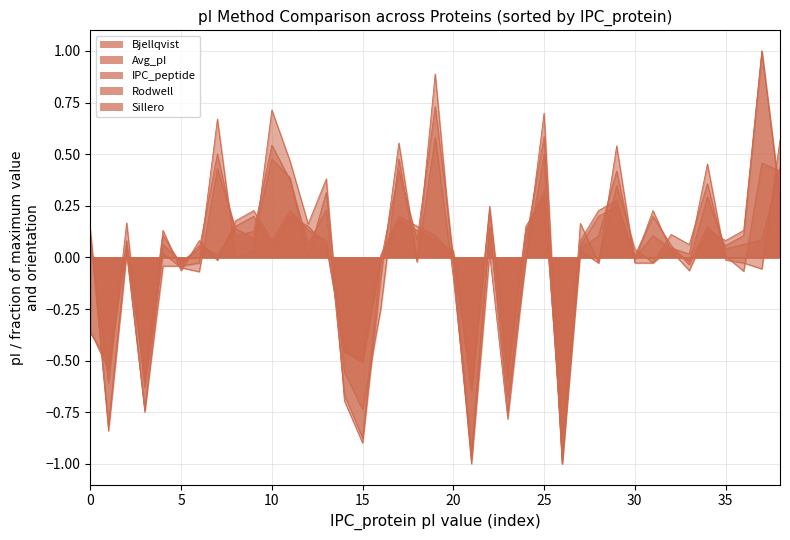

Reading right to left, extract all data points from this chart.

Bjellqvist: 0.6	-0.1	-0.0	-0.0	0.5	0.0	0.0	-0.0	-0.0	0.5	-0.0	0.0	-1.0	0.7	0.0	-0.8	0.0	-1.0	-0.1	0.9	-0.0	0.6	-0.1	-0.9	-0.7	0.4	0.2	0.5	0.7	0.0	0.0	0.7	-0.0	-0.0	-0.0	-0.7	0.0	-0.8	0.1
Avg_pI: 0.4	0.5	-0.1	0.0	0.4	0.1	0.1	-0.0	0.0	0.3	-0.0	0.2	-1.0	0.5	-0.0	-0.7	0.1	-1.0	-0.1	0.6	-0.0	0.5	-0.2	-0.7	-0.6	0.3	0.0	0.4	0.5	0.1	0.1	0.4	-0.1	-0.0	0.0	-0.6	0.2	-0.6	0.1
IPC_peptide: 0.3	1.0	0.1	0.1	0.1	-0.1	0.0	0.2	-0.0	0.3	0.2	0.1	-0.9	0.3	0.1	-0.6	0.2	-0.6	0.0	0.1	0.1	0.2	-0.0	-0.5	-0.5	0.1	0.1	0.2	0.1	0.2	0.2	-0.0	0.1	-0.1	0.1	-0.6	0.1	-0.5	-0.4
Rodwell: 0.4	0.1	0.1	0.0	0.3	-0.0	0.0	0.1	0.0	0.4	0.1	0.0	-1.0	0.6	0.1	-0.7	0.1	-1.0	0.0	0.7	0.1	0.4	-0.0	-0.9	-0.7	0.2	0.1	0.4	0.5	0.1	0.1	0.5	0.0	-0.0	0.1	-0.7	0.0	-0.8	0.1
Sillero: 0.3	1.0	0.1	0.1	0.2	-0.0	0.1	0.2	0.0	0.2	0.2	0.1	-0.9	0.3	0.2	-0.6	0.2	-0.6	0.0	0.1	0.2	0.2	0.0	-0.5	-0.5	0.1	0.2	0.2	0.1	0.2	0.2	0.0	0.1	-0.0	0.1	-0.6	0.1	-0.5	-0.4